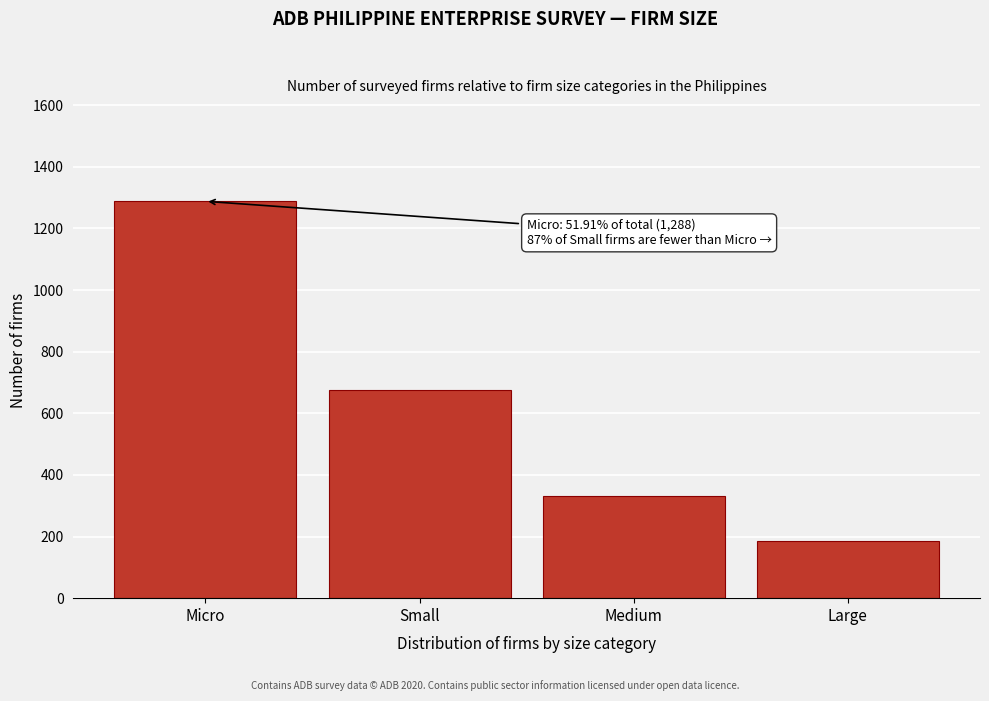

Reading left to right, extract all data points from this chart.

1288	676	331	186